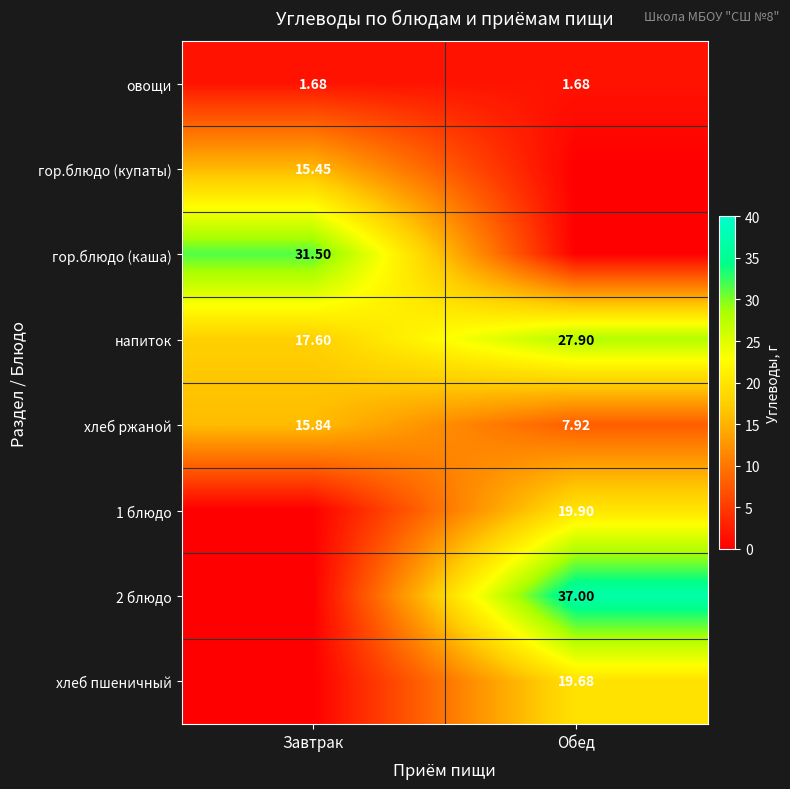

Rank the categories by хлеб ржаной value from lowest to highest.

Обед, Завтрак